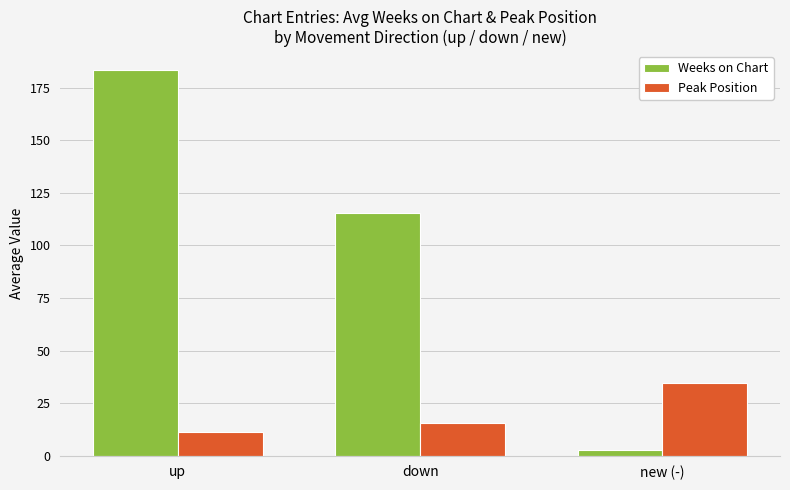

Rank the series by their maximum value, from lowest to highest.

Peak Position, Weeks on Chart